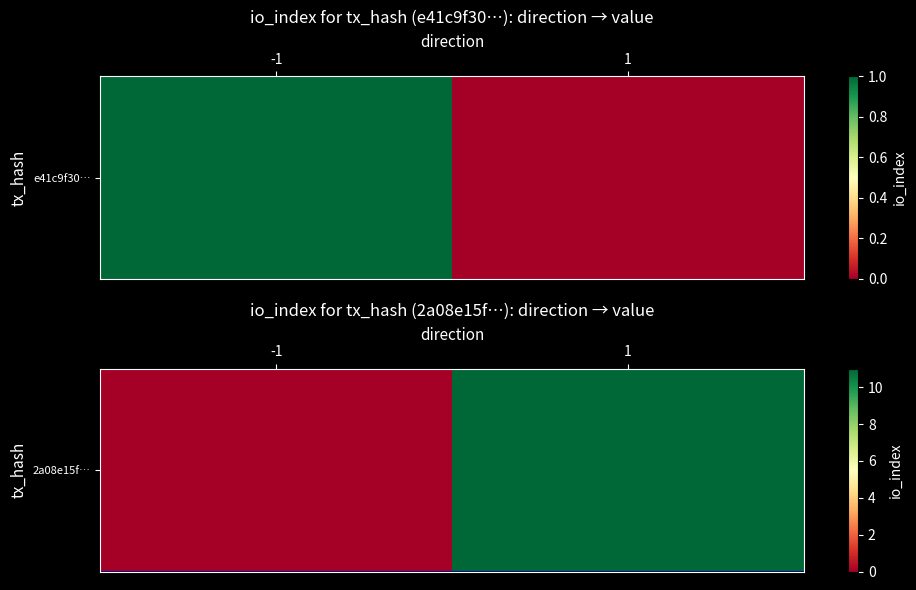

What is the difference between the values at -1 and 1?

11